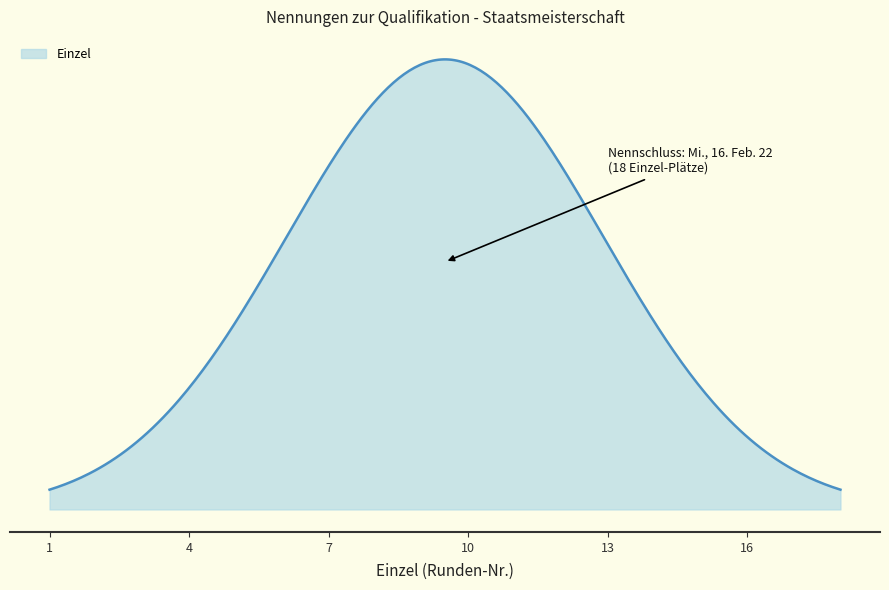

Does the chart display data point markers on the line(s)?

No